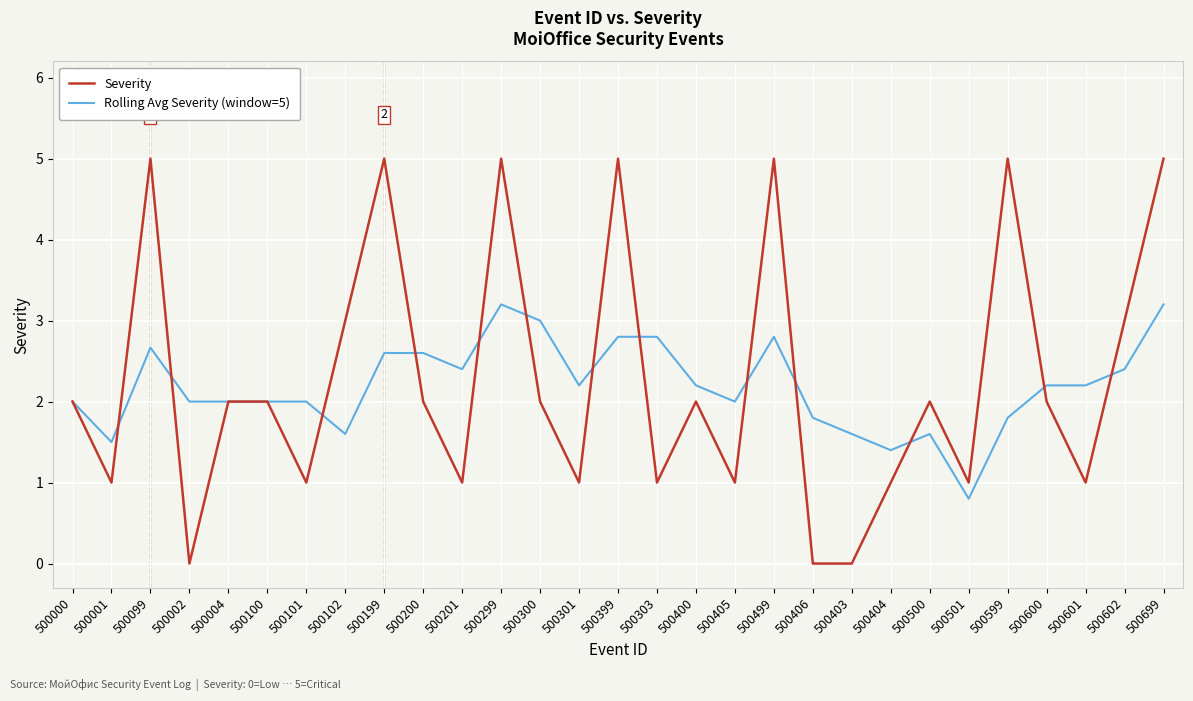

Is the value of Severity at 500299 greater than the value of Rolling Avg Severity (window=5) at 500299?

Yes